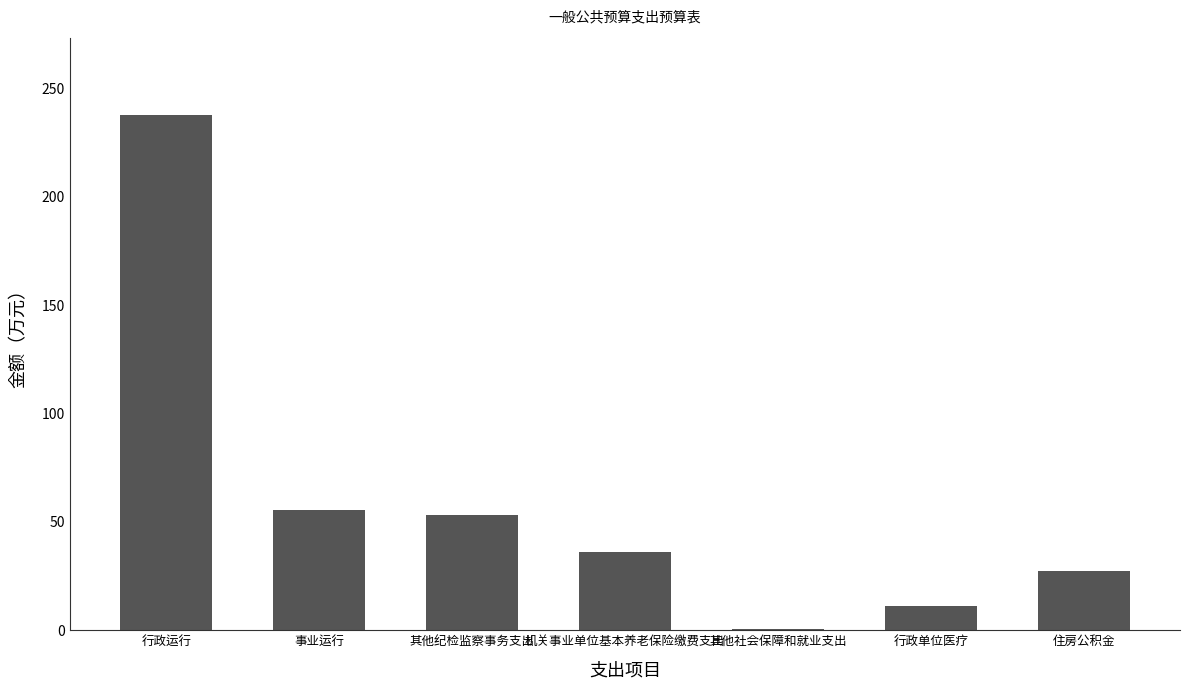

What is the change in value from 事业运行 to 其他社会保障和就业支出?

-55.3